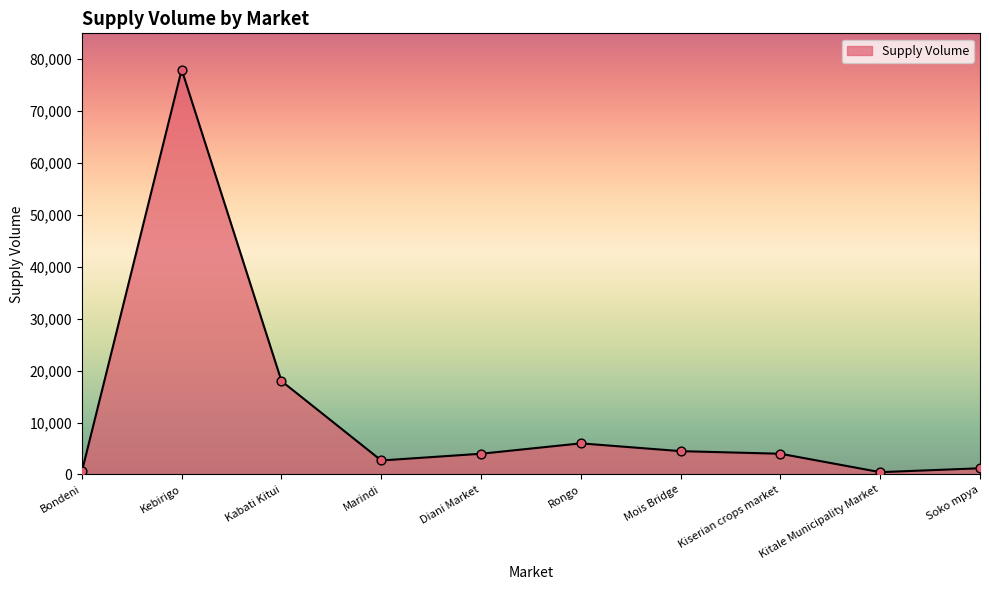

Which has a higher value, Marindi or Mois Bridge?

Mois Bridge